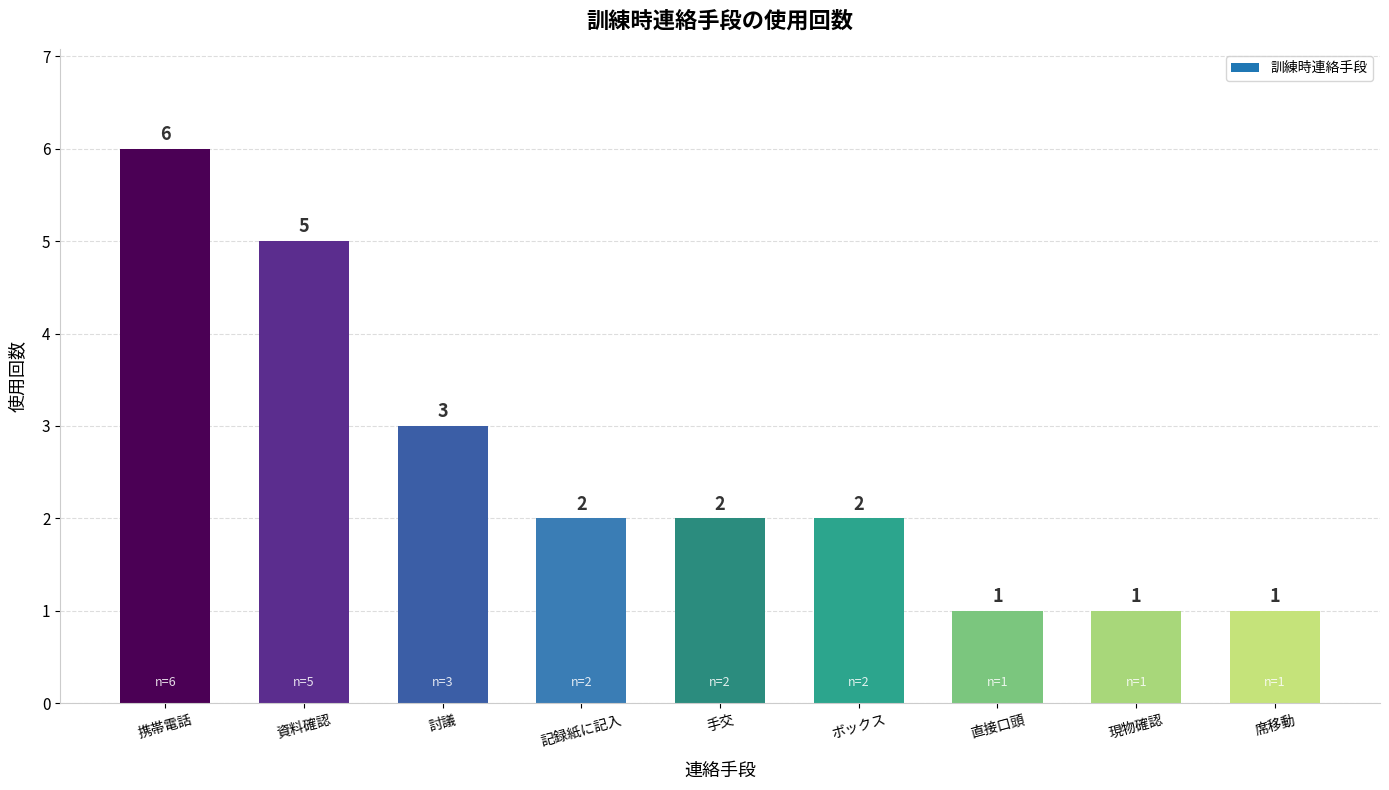

What is the label of the 7th bar from the left?

直接口頭